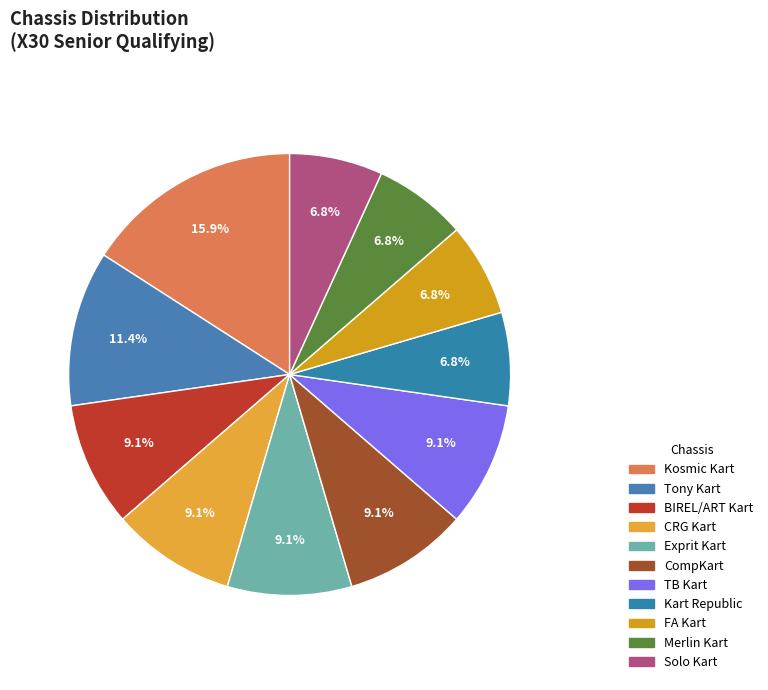

Is there a majority slice in this chart?

No